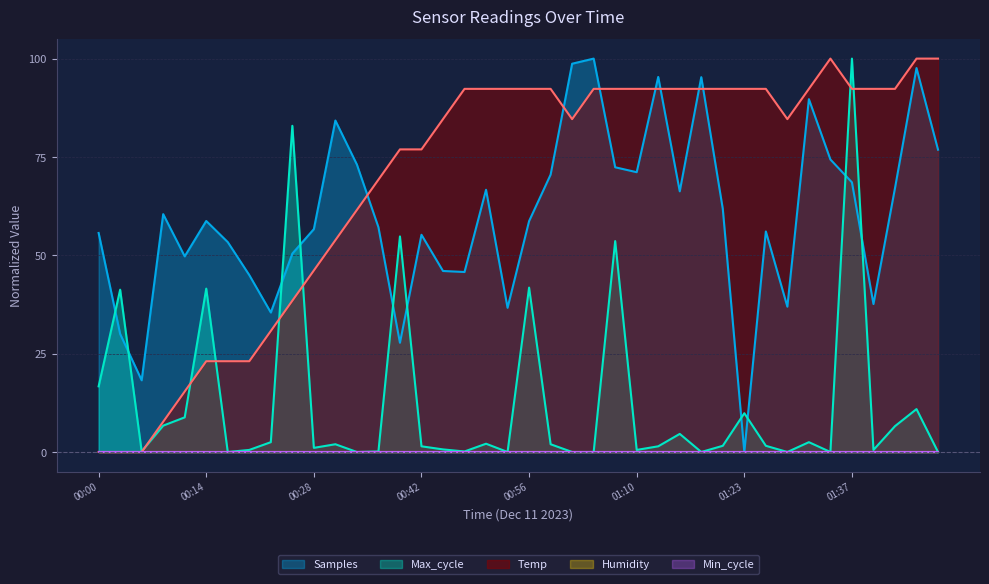

Rank the series at 00:06 from highest to lowest value.

Samples, Max_cycle, Temp